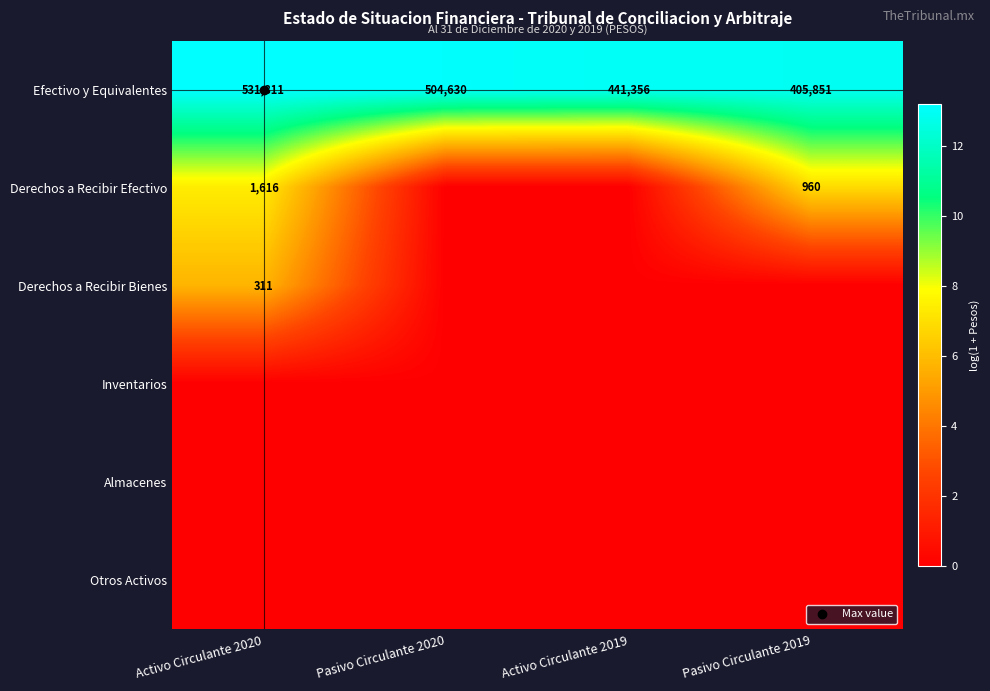

What is the difference between the highest and lowest values at Activo Circulante 2019?

13.0